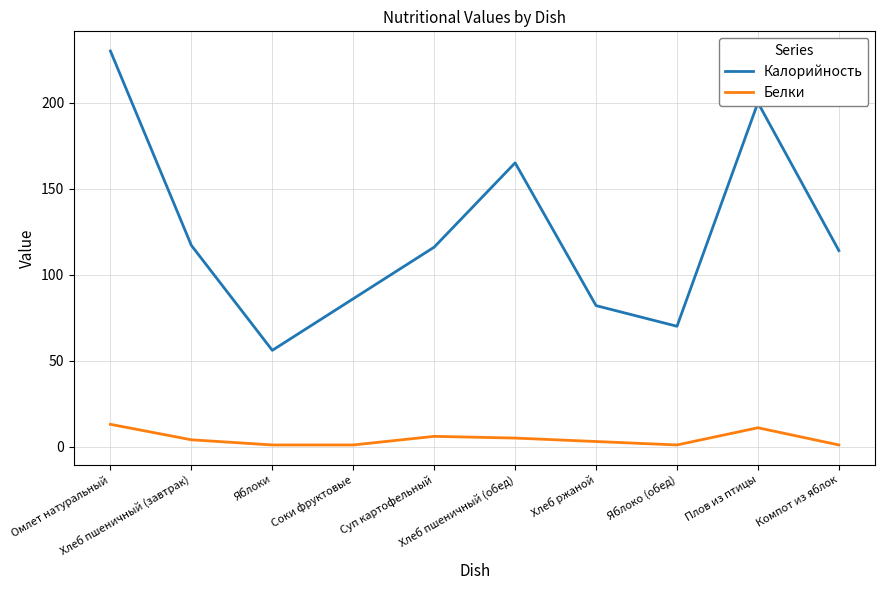

Which series has the largest total across all categories?

Калорийность